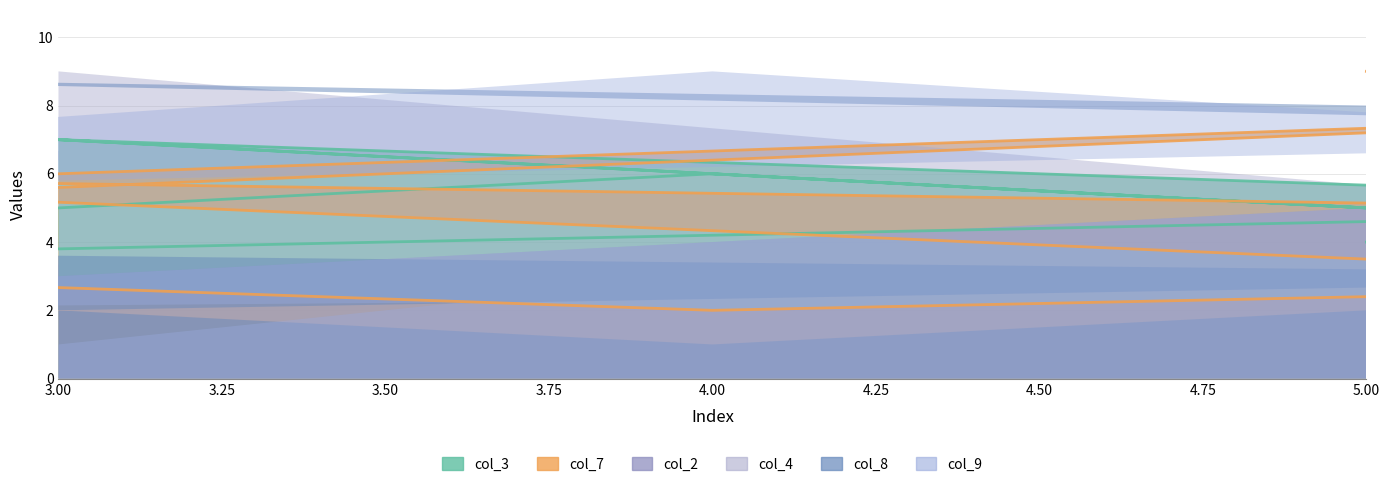

At which label does col_4 first exceed 5?

3